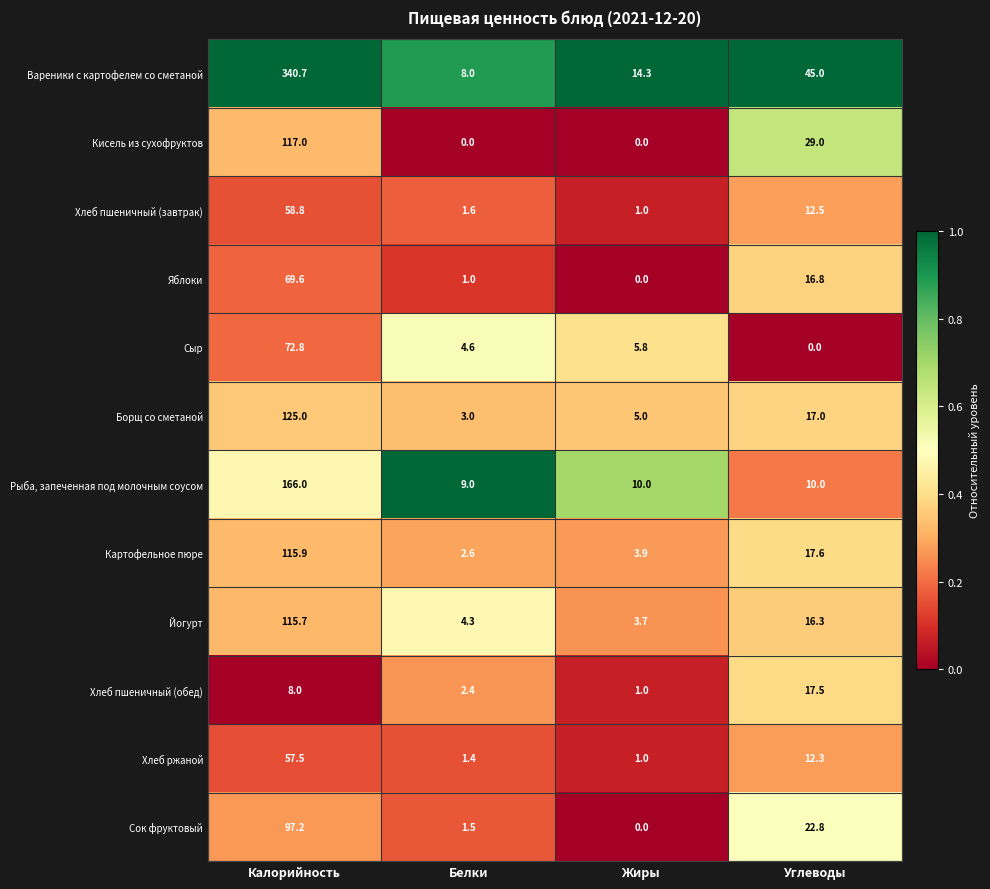

What is the lowest value of the Вареники с картофелем со сметаной series?

8.0